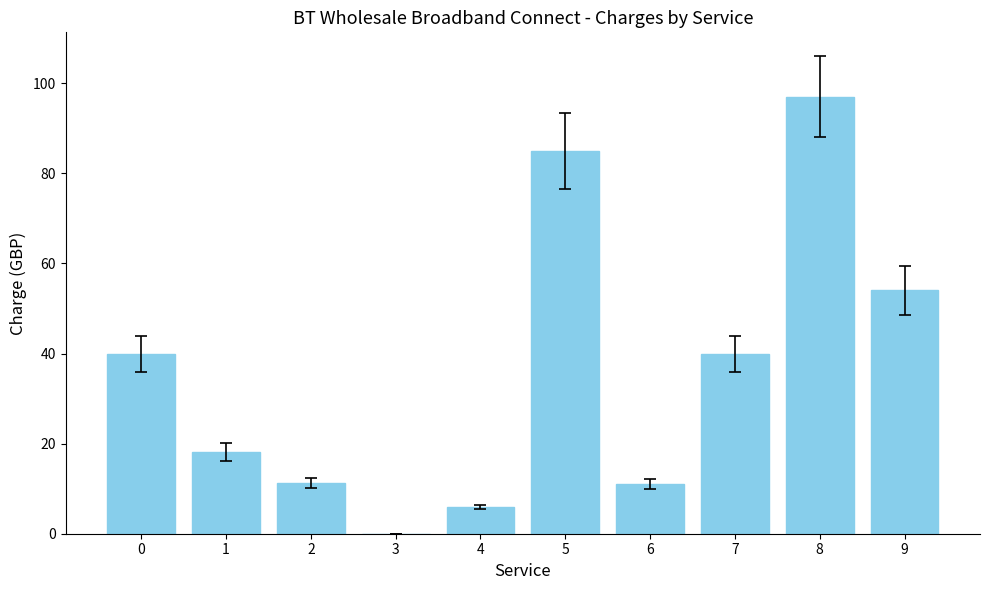

Is it true that the value at 9 is 54.0?

True